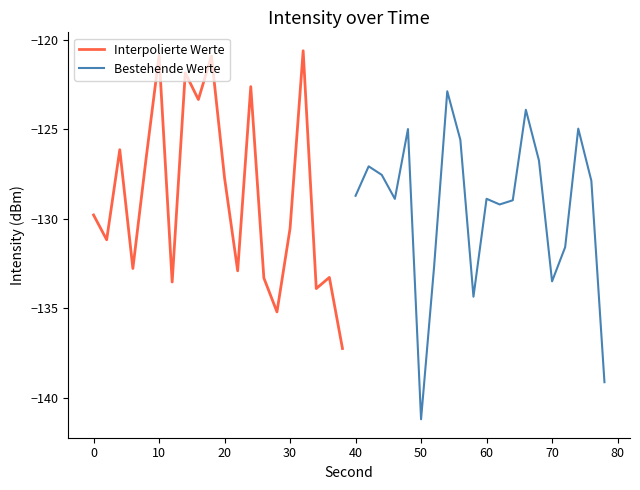

Is it true that Bestehende Werte equals -66.6 at 40?

False